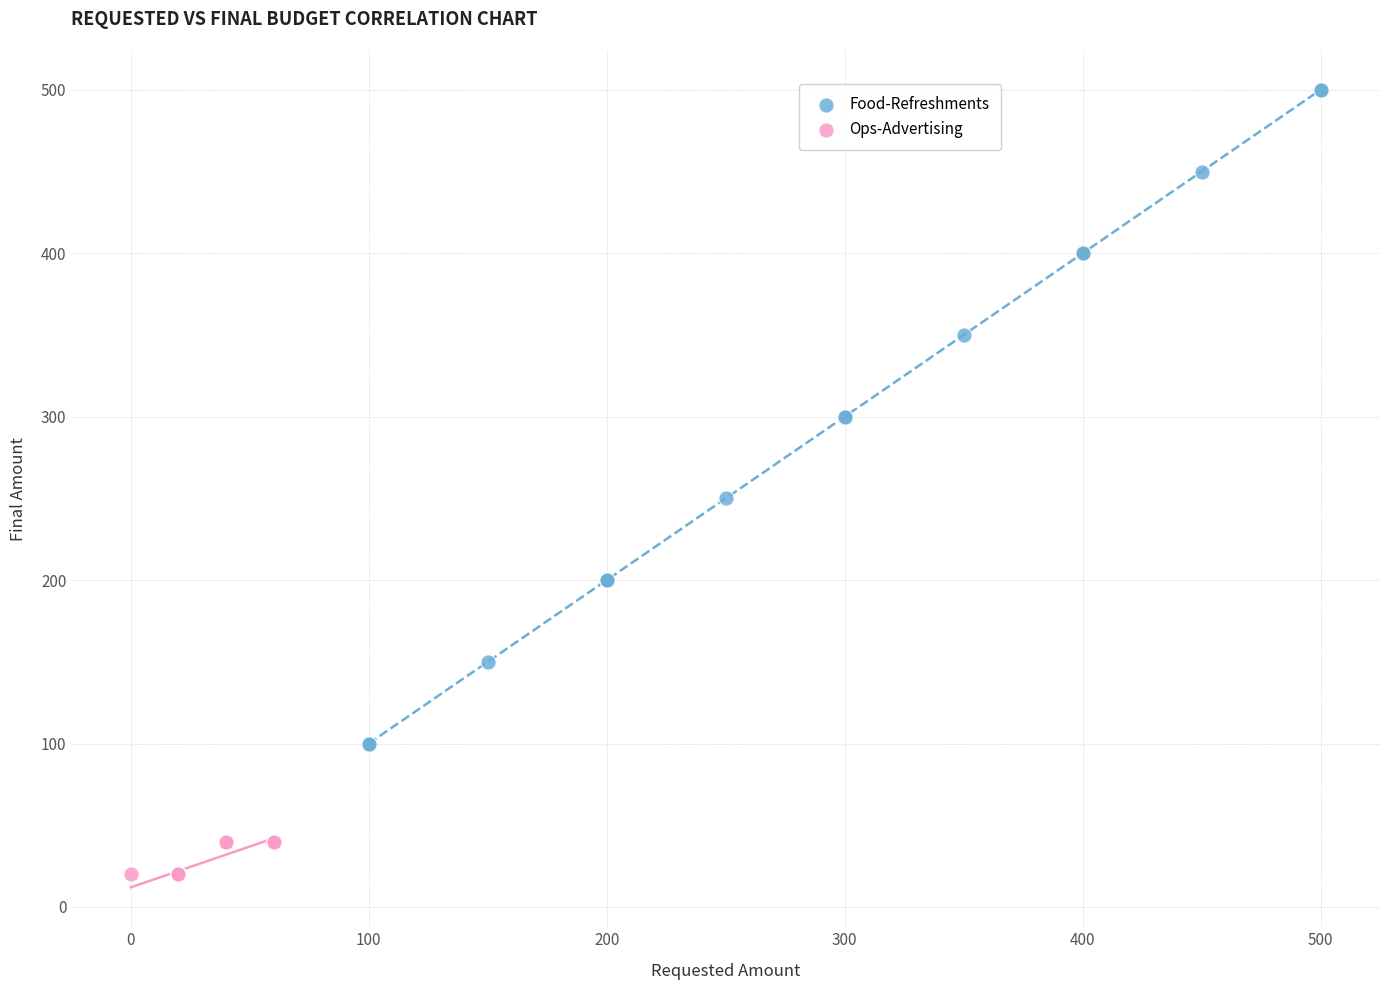

What are all the series names shown in the legend?

Food-Refreshments, Ops-Advertising